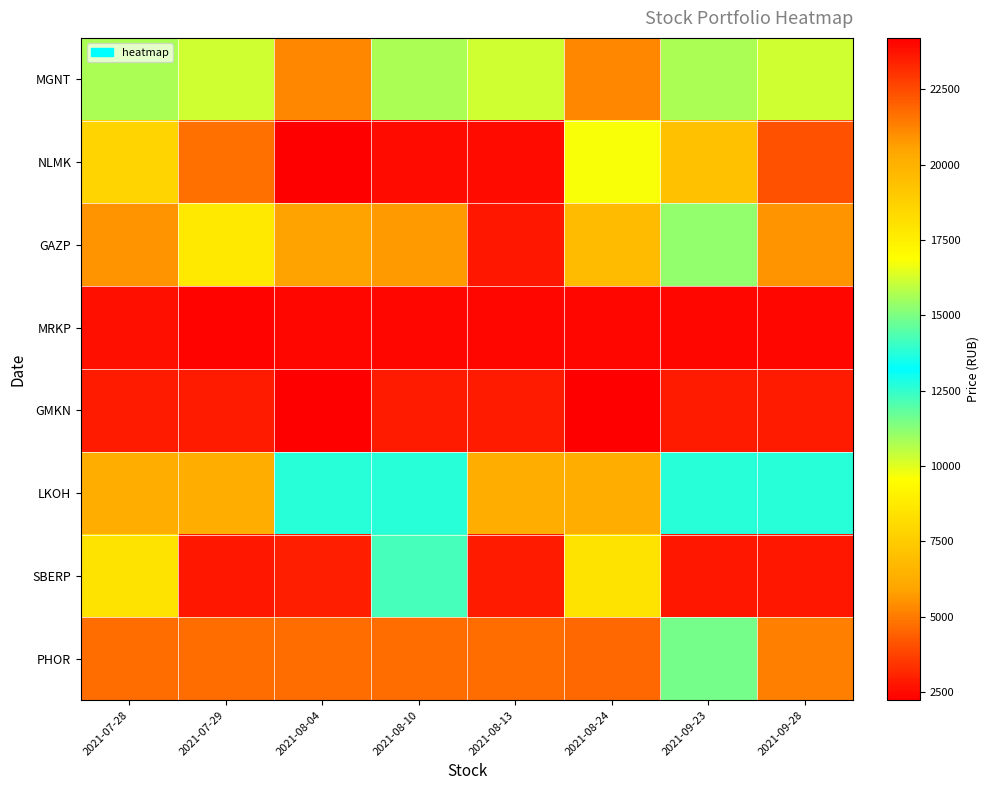

Reading left to right, what are all the values shown in this chart?

PHOR: 2021-07-28=4660.2	2021-07-29=4678.2	2021-08-04=4662.2	2021-08-10=4721.3	2021-08-13=4714.3	2021-08-24=4603.2	2021-09-23=14919.4	2021-09-28=5113.5
SBERP: 2021-07-28=8472.2	2021-07-29=2784.0	2021-08-04=2943.2	2021-08-10=14226.3	2021-08-13=2862.8	2021-08-24=8430.4	2021-09-23=2813.9	2021-09-28=2771.0
LKOH: 2021-07-28=6302.9	2021-07-29=6315.4	2021-08-04=12646.8	2021-08-10=12692.8	2021-08-13=6302.9	2021-08-24=6315.4	2021-09-23=12646.8	2021-09-28=12692.8
GMKN: 2021-07-28=23546.3	2021-07-29=23526.2	2021-08-04=24202.8	2021-08-10=23546.3	2021-08-13=23526.2	2021-08-24=24202.8	2021-09-23=23546.3	2021-09-28=23526.2
MRKP: 2021-07-28=2633.8	2021-07-29=2364.6	2021-08-04=2433.7	2021-08-10=2442.7	2021-08-13=2437.7	2021-08-24=2446.7	2021-09-23=2433.7	2021-09-28=2442.7
GAZP: 2021-07-28=5545.4	2021-07-29=8675.3	2021-08-04=5846.0	2021-08-10=5682.9	2021-08-13=2777.2	2021-08-24=19616.0	2021-09-23=15291.6	2021-09-28=5545.4
NLMK: 2021-07-28=7878.5	2021-07-29=4747.1	2021-08-04=2235.6	2021-08-10=2537.6	2021-08-13=2502.5	2021-08-24=16799.0	2021-09-23=7101.5	2021-09-28=4112.1
MGNT: 2021-07-28=10794.5	2021-07-29=10250.6	2021-08-04=5268.1	2021-08-10=10794.5	2021-08-13=10250.6	2021-08-24=5268.1	2021-09-23=10794.5	2021-09-28=10250.6